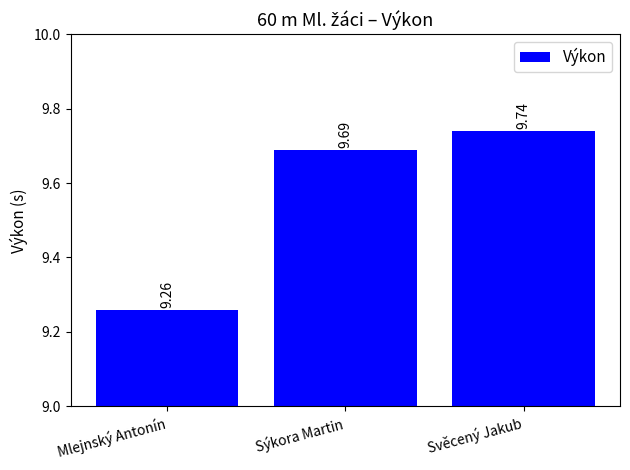

The chart shows a value of 9.7 at Sýkora Martin. True or false?

True